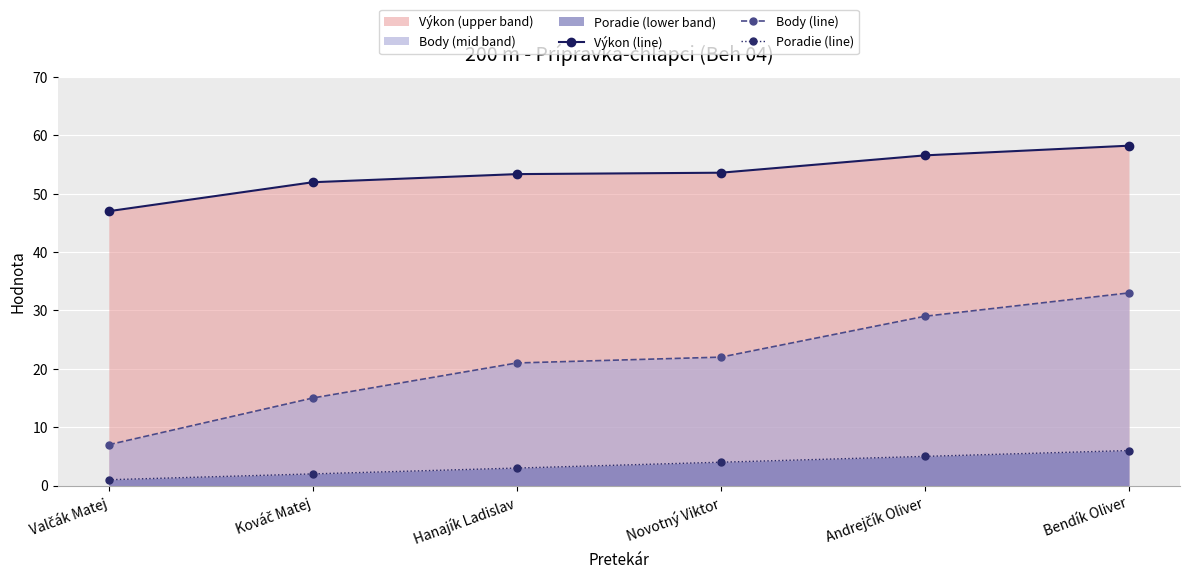

Reading right to left, what are all the values shown in this chart?

Výkon (line): 58.2	56.6	53.6	53.4	52.0	47.0
Body (line): 33.0	29.0	22.0	21.0	15.0	7.0
Poradie (line): 6.0	5.0	4.0	3.0	2.0	1.0